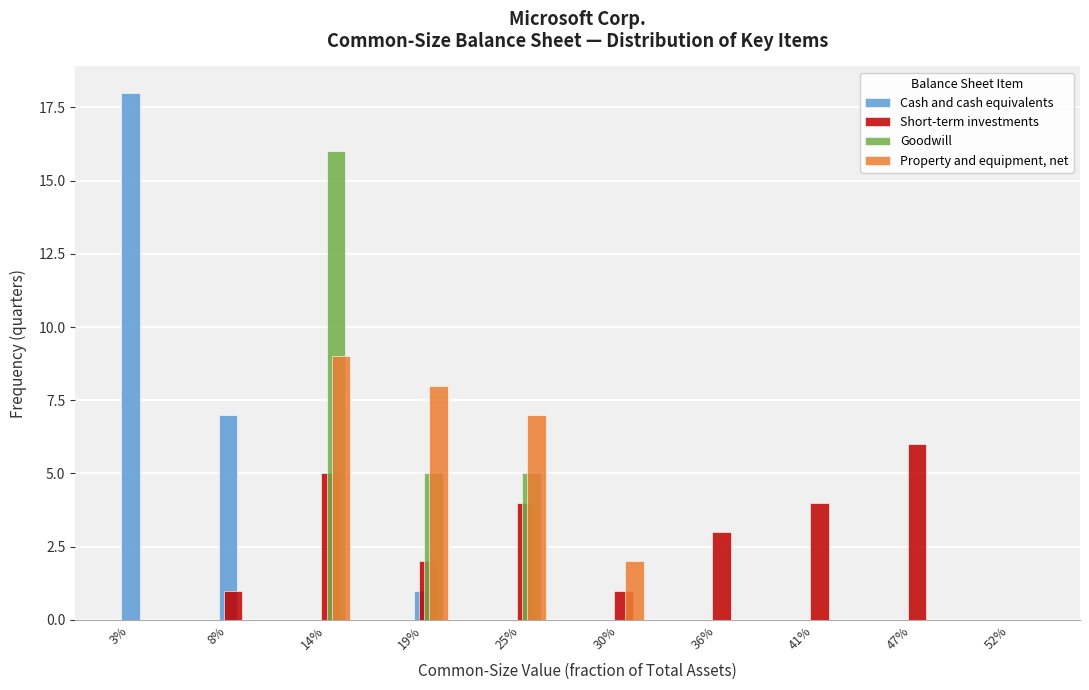

At which category is the sum across all series the highest?

14%